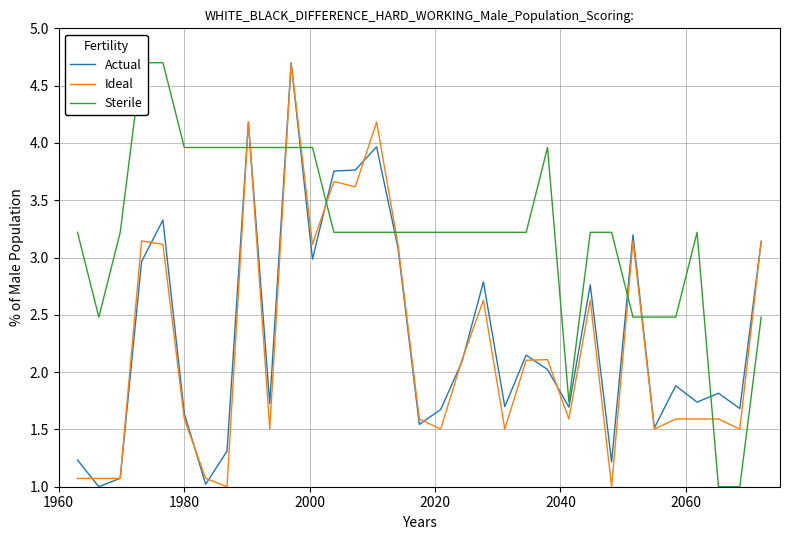

What is the difference between the maximum and second lowest values in the Actual series?

3.7